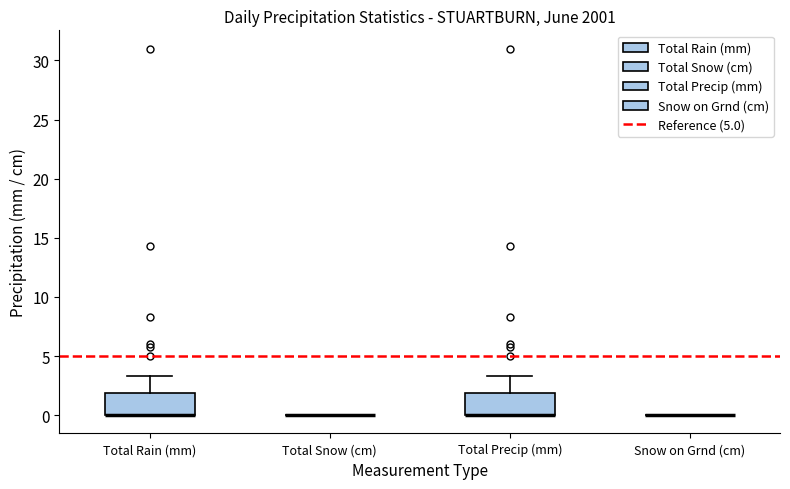

Reading left to right, read every box against the y-axis: the position of its median line, the range the box covers, and the ends of its whiskers. The values are not printed on the chart, so give them approximately, as read against the axis.

Total Rain (mm): median 0.0 (drawn on the box's lower edge), box 0.0 to 2.0, whiskers 0.0 to 3.5
Total Snow (cm): box collapsed to a line at 0.0, whiskers 0.0 to 0.0
Total Precip (mm): median 0.0 (drawn on the box's lower edge), box 0.0 to 2.0, whiskers 0.0 to 3.5
Snow on Grnd (cm): box collapsed to a line at 0.0, whiskers 0.0 to 0.0